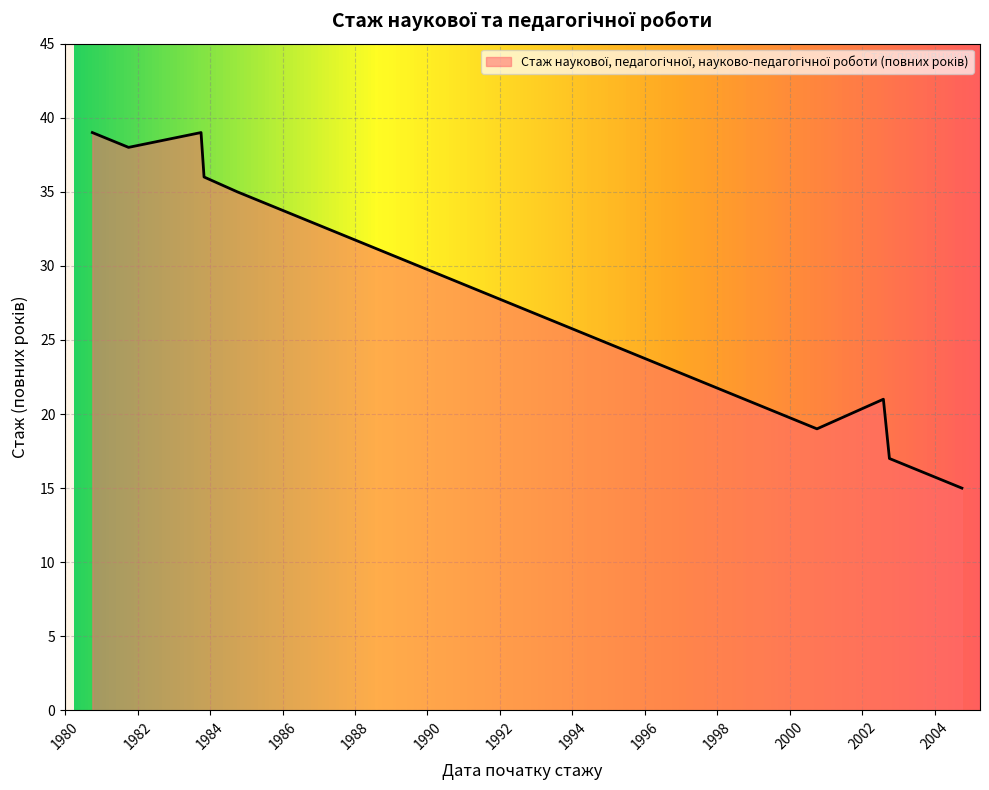

The chart shows a value of 64 at 1983-10-01. True or false?

False